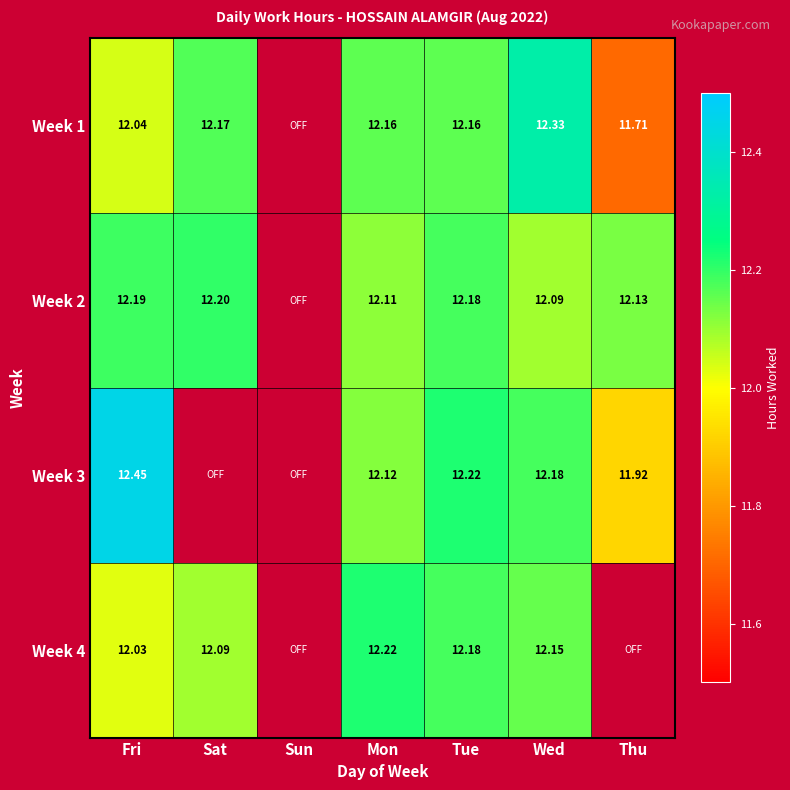

Count the number of categories in the chart.

7